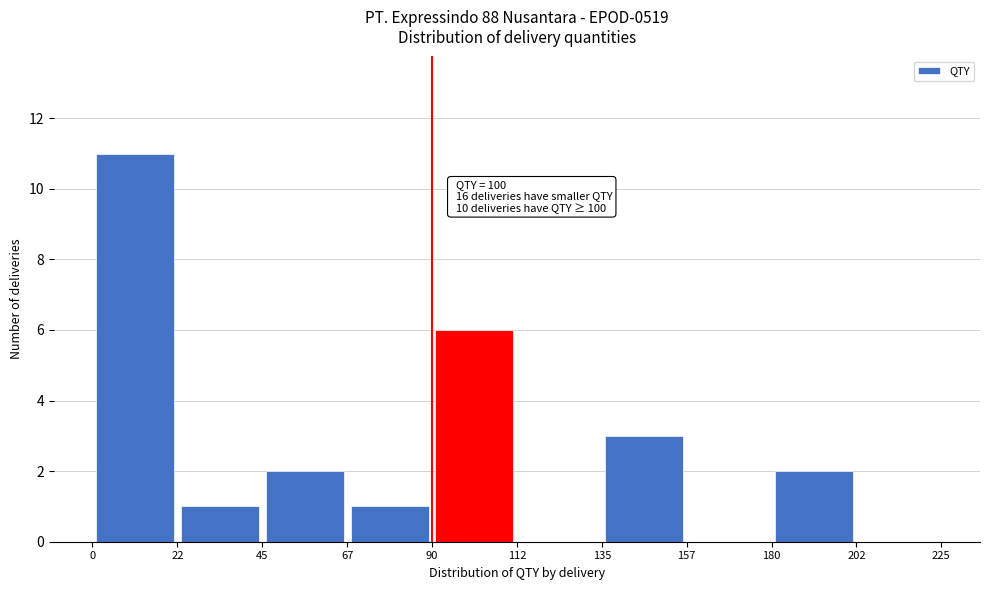

Over which range of the x-axis is the bar tallest?

0 to 22